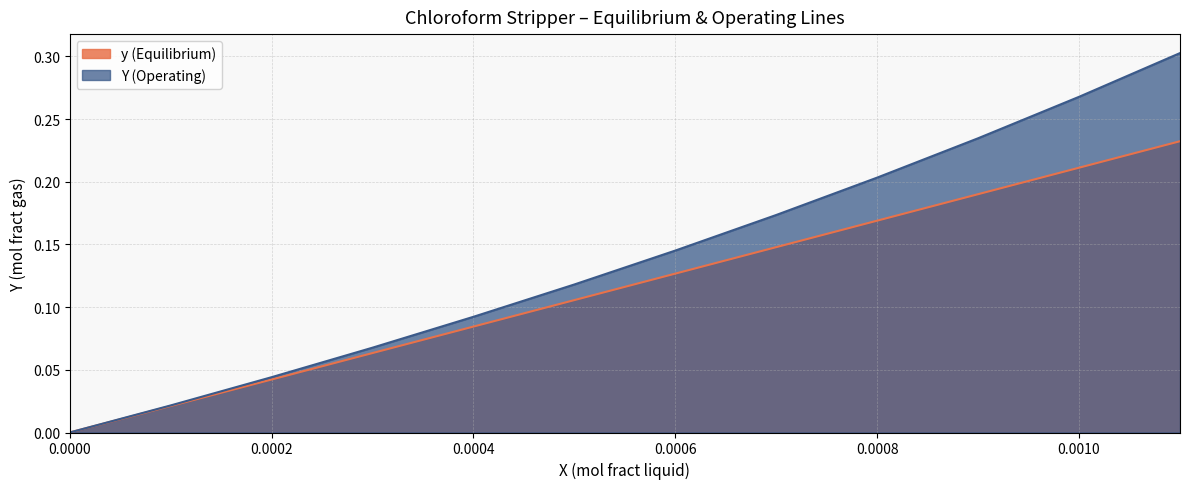

How many distinct data groups are displayed?

2